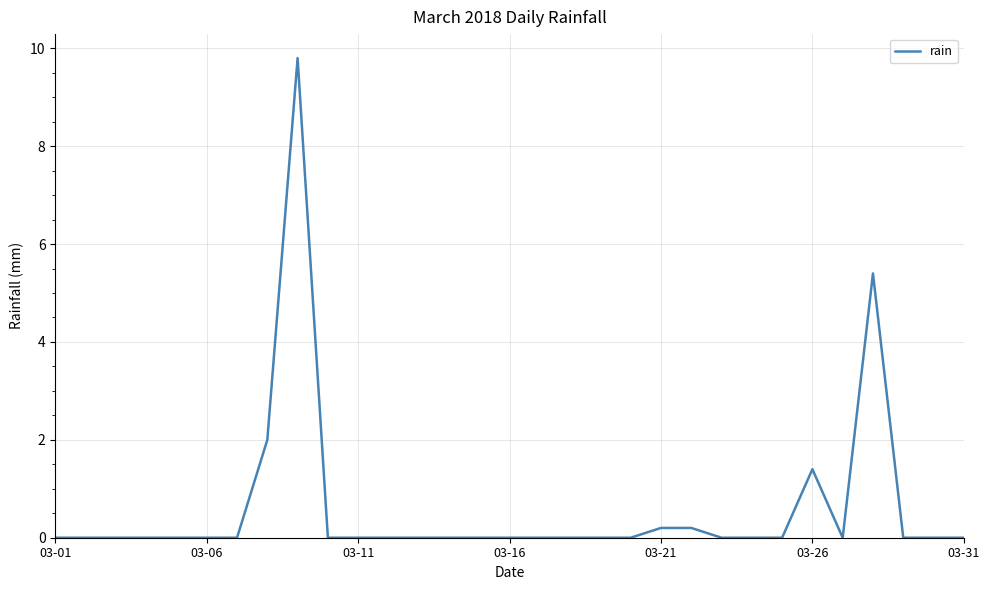

What is the greatest value displayed?

9.8